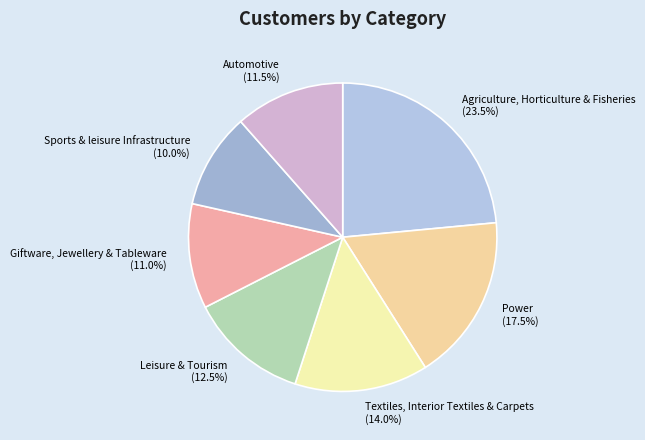

Is there any slice that represents more than half of the pie?

No